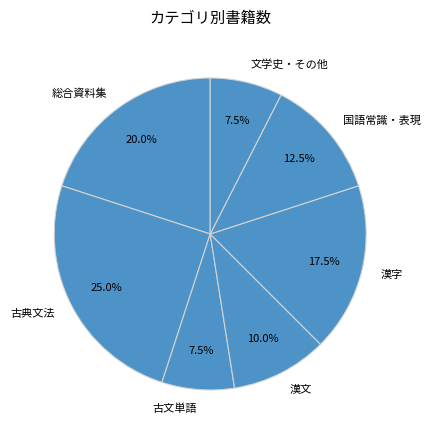

What is the ratio of the value at 漢文 to the value at 古文単語?

1.3